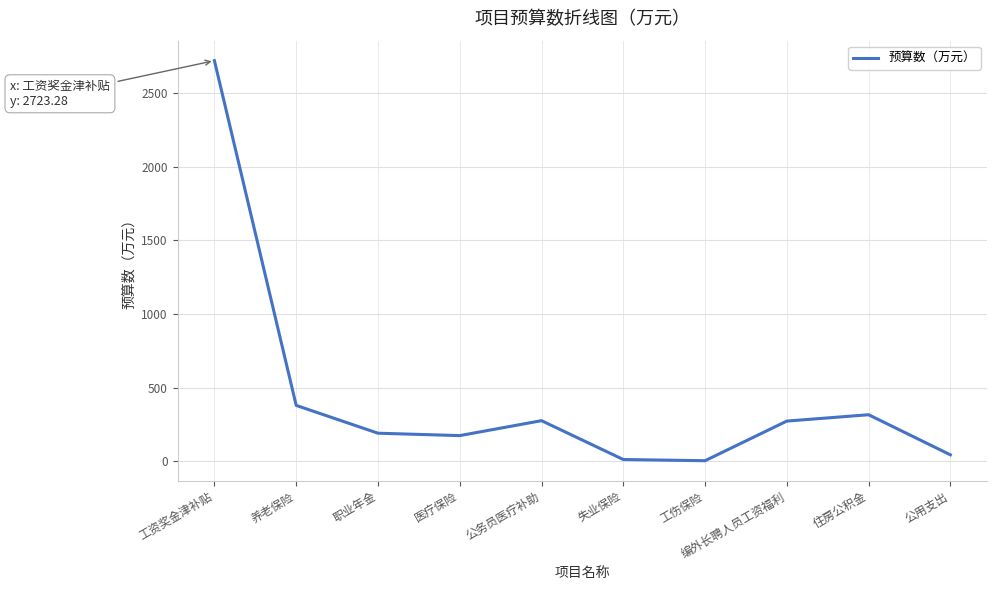

Approximately how many times larger is the value at 职业年金 compared to 公务员医疗补助?

0.7